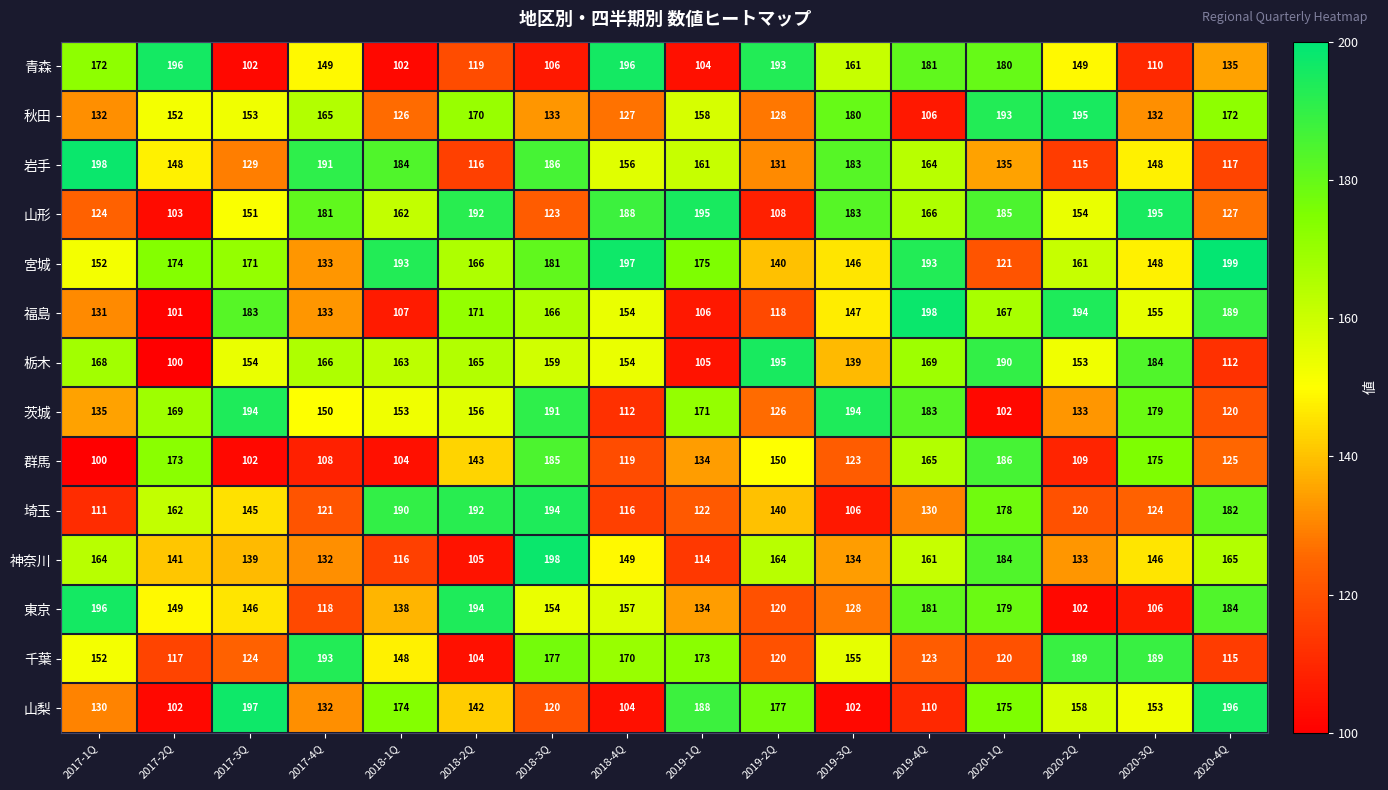

What is the spread (max minus min) of values at 2017-3Q?

95